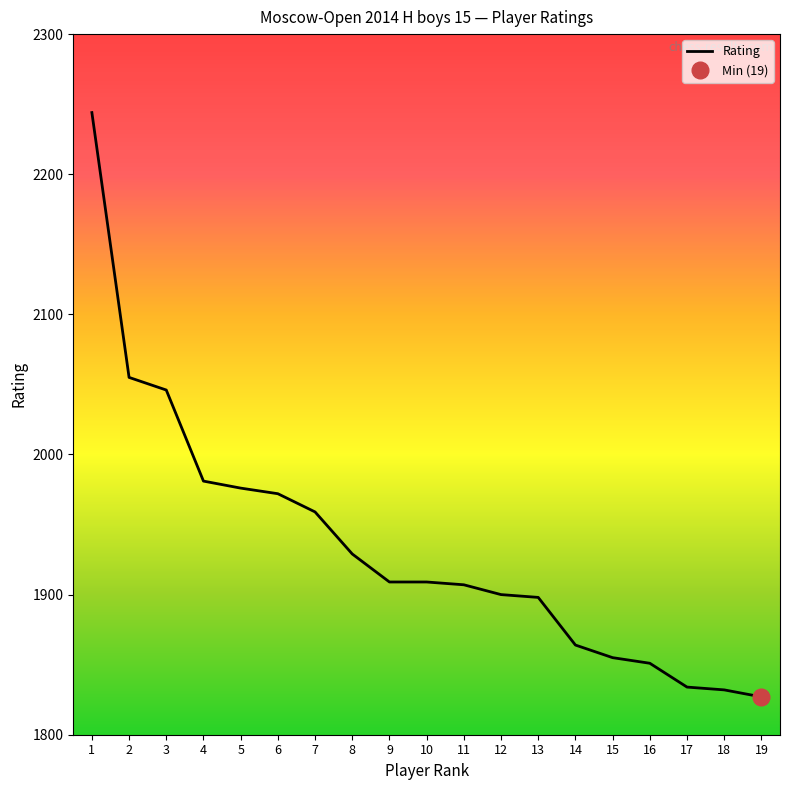

What is the difference between the values at 1 and 19?

417